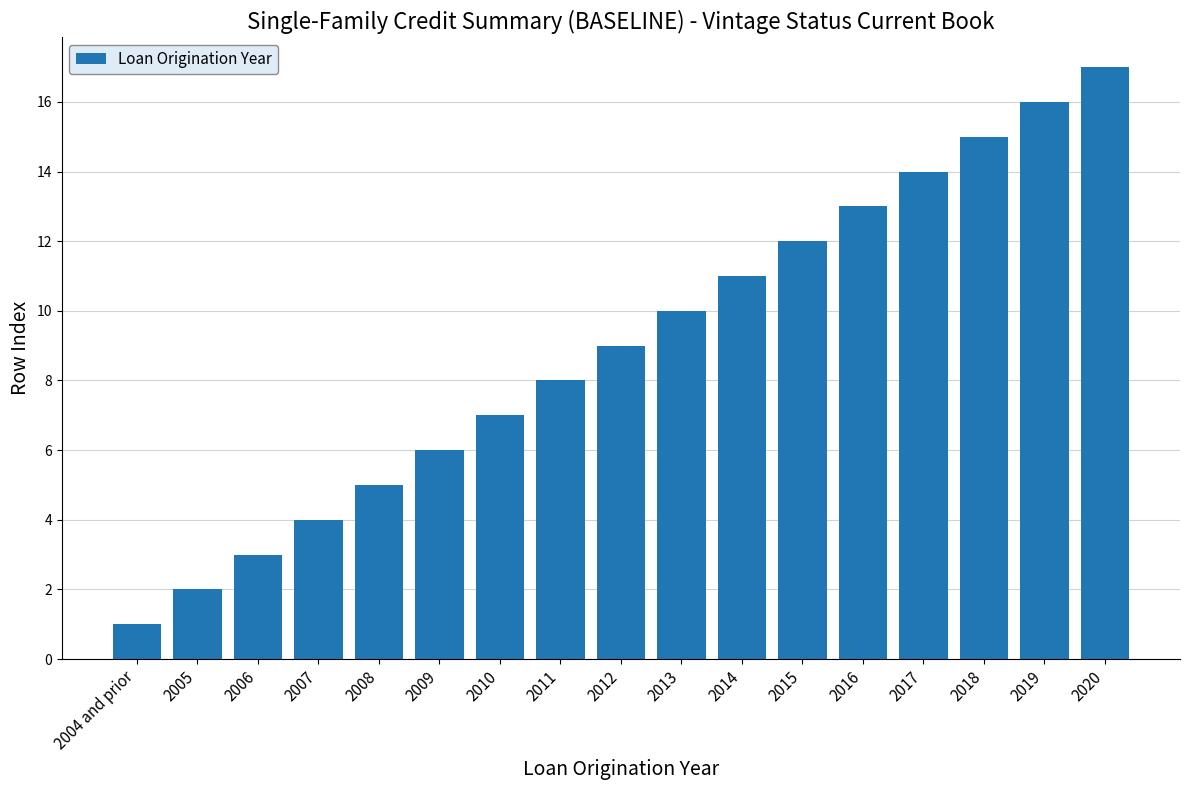

Reading left to right, list all the values displayed in this chart.

1	2	3	4	5	6	7	8	9	10	11	12	13	14	15	16	17